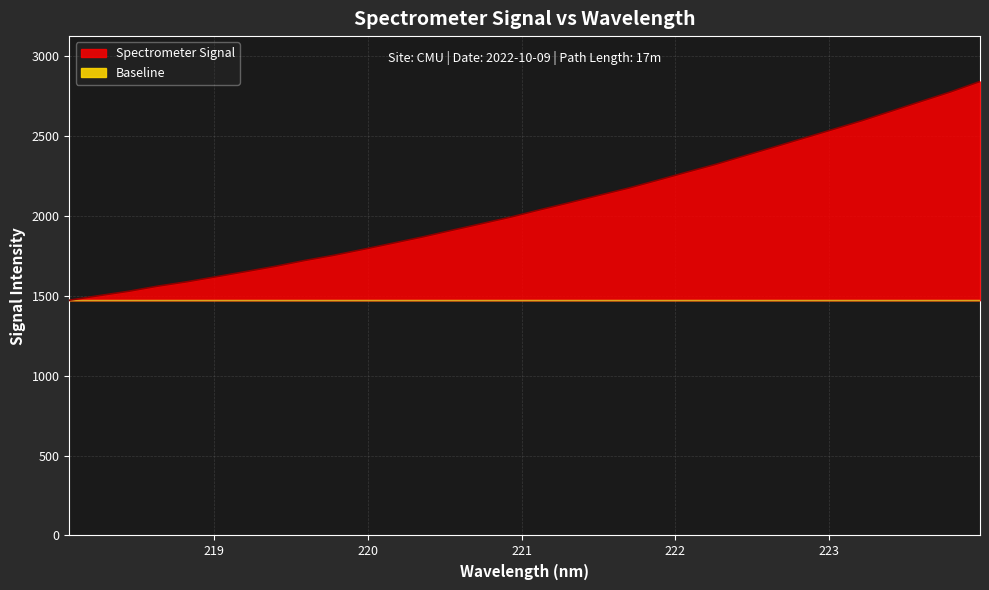

At which label is the value closest to 2154?

221.6902